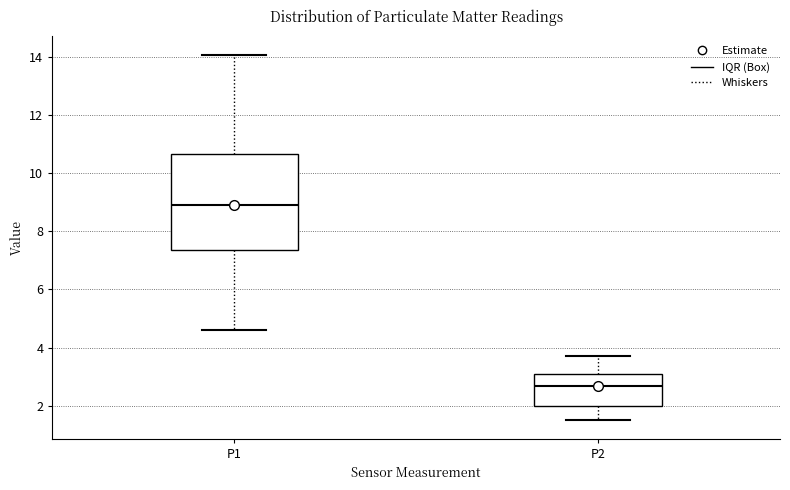

Which box's median line is the highest?

P1